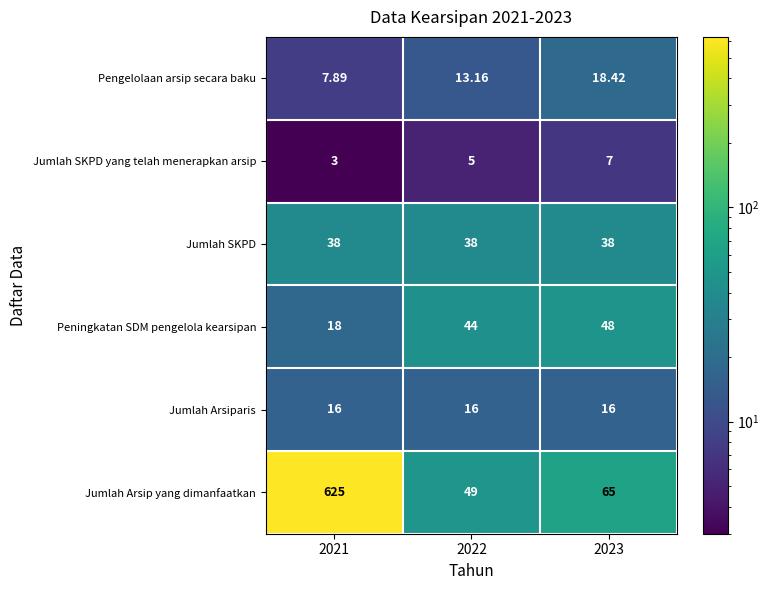

Rank the series at 2022 from lowest to highest value.

Jumlah SKPD yang telah menerapkan arsip, Pengelolaan arsip secara baku, Jumlah Arsiparis, Jumlah SKPD, Peningkatan SDM pengelola kearsipan, Jumlah Arsip yang dimanfaatkan